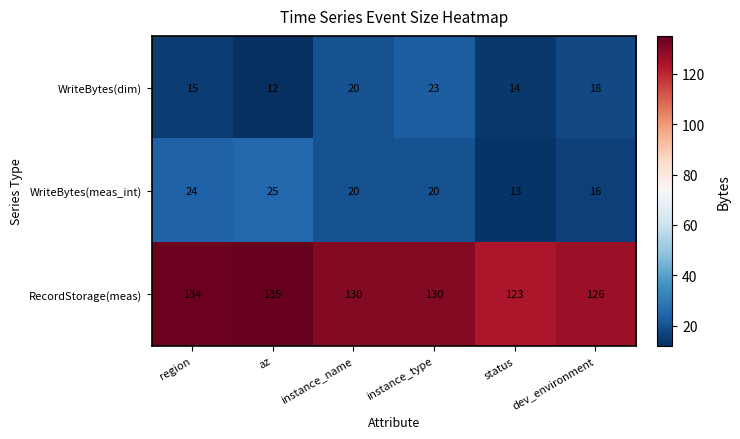

Reading left to right, extract all data points from this chart.

WriteBytes(dim): region=15	az=12	instance_name=20	instance_type=23	status=14	dev_environment=18
WriteBytes(meas_int): region=24	az=25	instance_name=20	instance_type=20	status=13	dev_environment=16
RecordStorage(meas): region=134	az=135	instance_name=130	instance_type=130	status=123	dev_environment=126